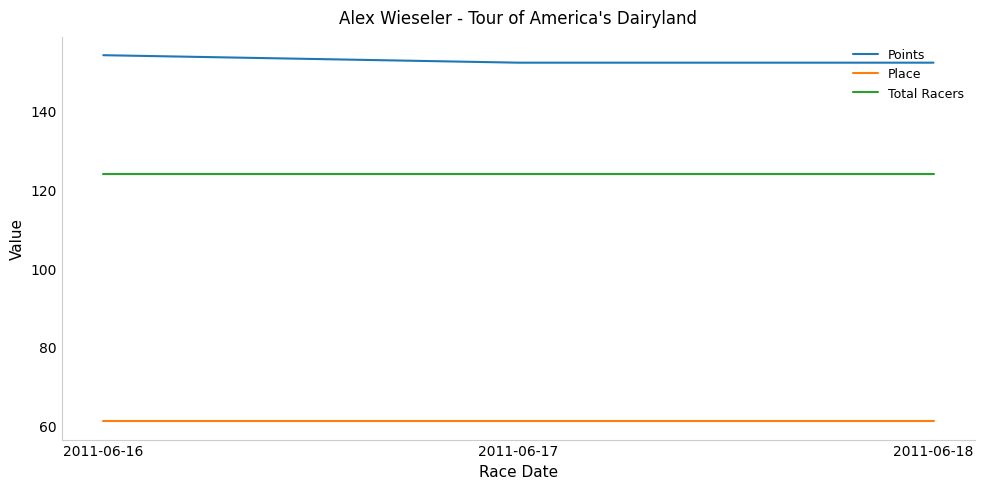

What is the maximum value for Total Racers?

124.0